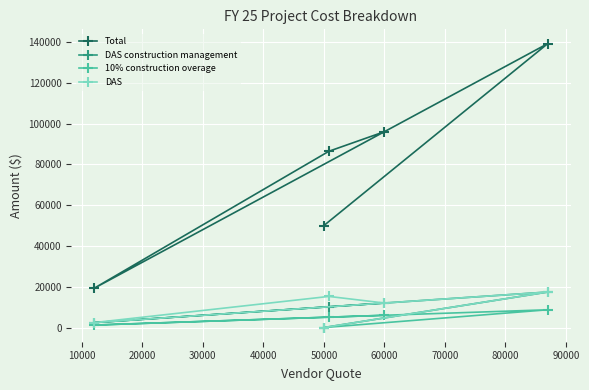

Is it true that Total equals 50000 at 50000?

True